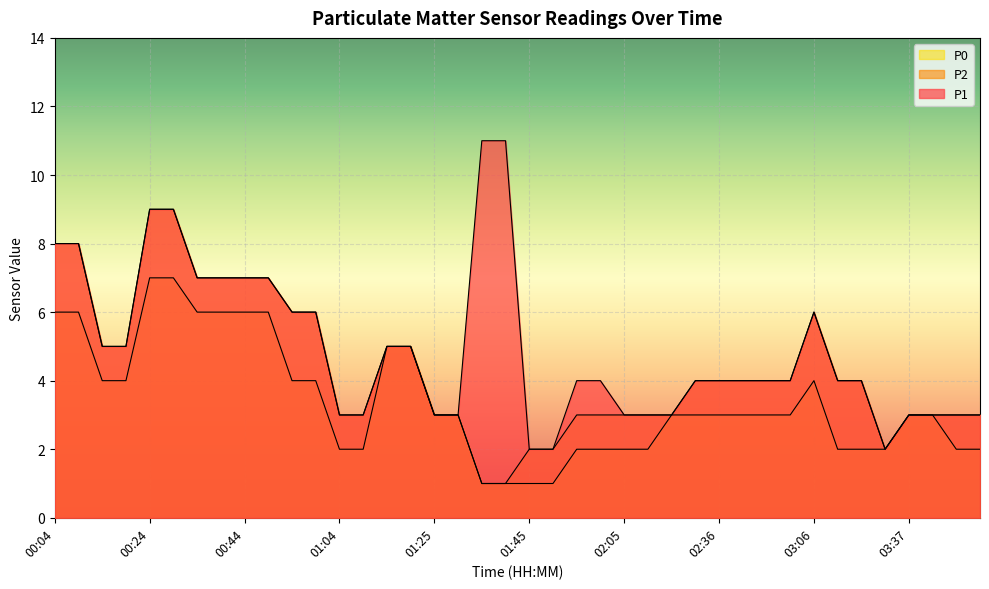

Read the P1 value at 02:46.

4